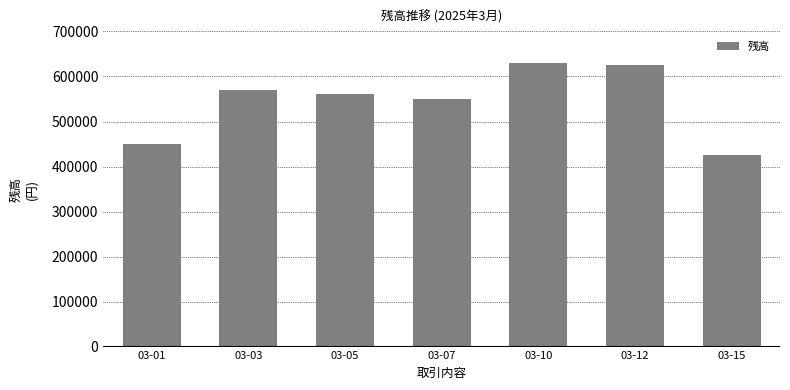

What is the sum of the values at 03-12 and 03-05?

1186000